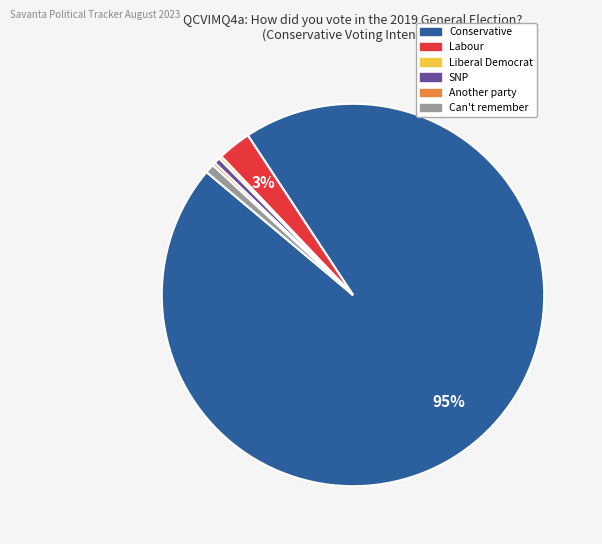

To the nearest percent, what is the difference between the largest and smallest slice percentages?

95%